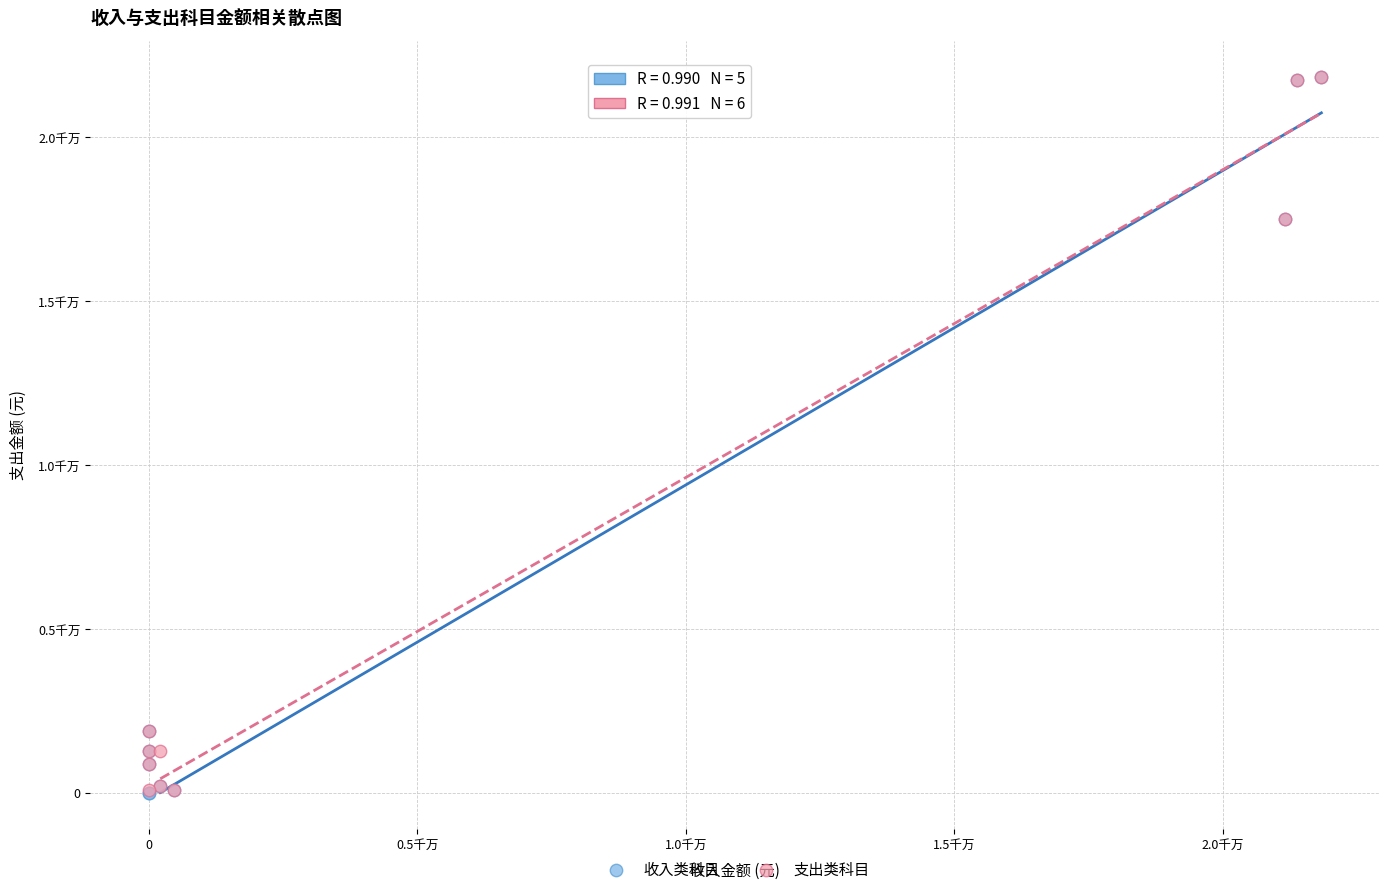

What are all the series names shown in the legend?

收入类科目, 支出类科目